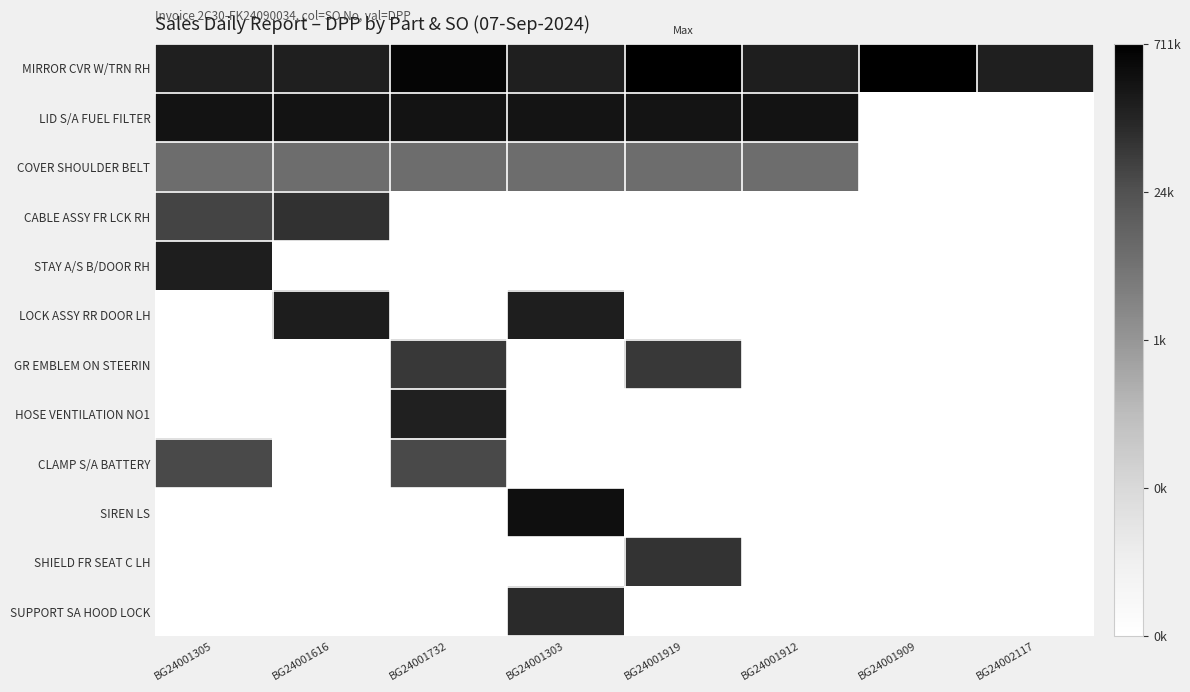

Rank the series by their maximum value, from lowest to highest.

COVER SHOULDER BELT, CLAMP S/A BATTERY, GR EMBLEM ON STEERIN, SHIELD FR SEAT C LH, CABLE ASSY FR LCK RH, SUPPORT SA HOOD LOCK, HOSE VENTILATION NO1, STAY A/S B/DOOR RH, LOCK ASSY RR DOOR LH, LID S/A FUEL FILTER, SIREN LS, MIRROR CVR W/TRN RH